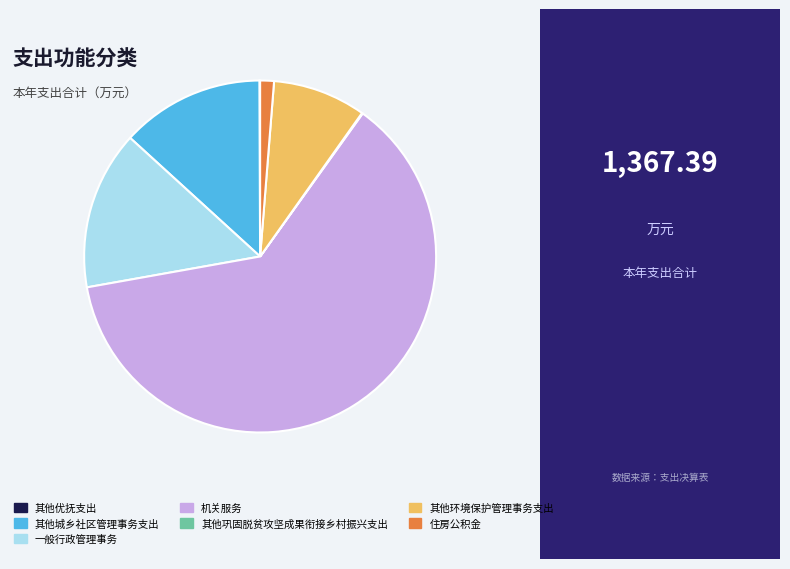

What is the largest slice in the pie chart?

机关服务